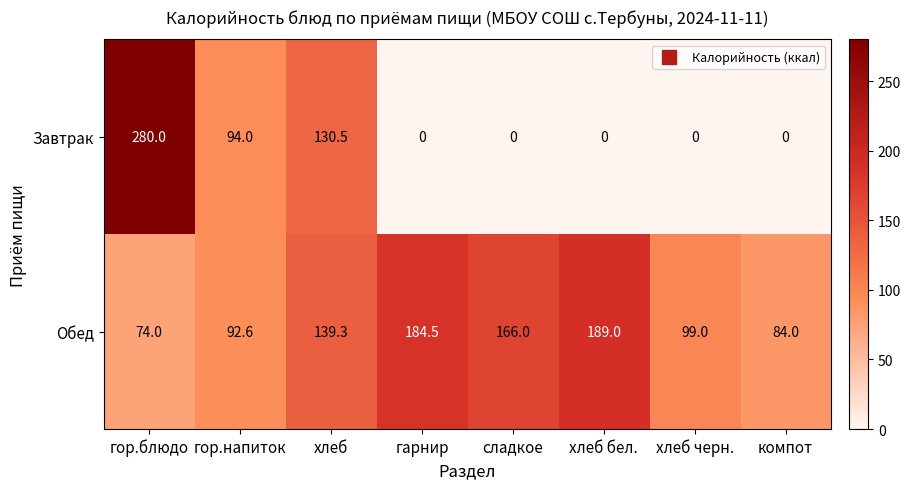

List the series in order of their overall mean, highest first.

Обед, Завтрак